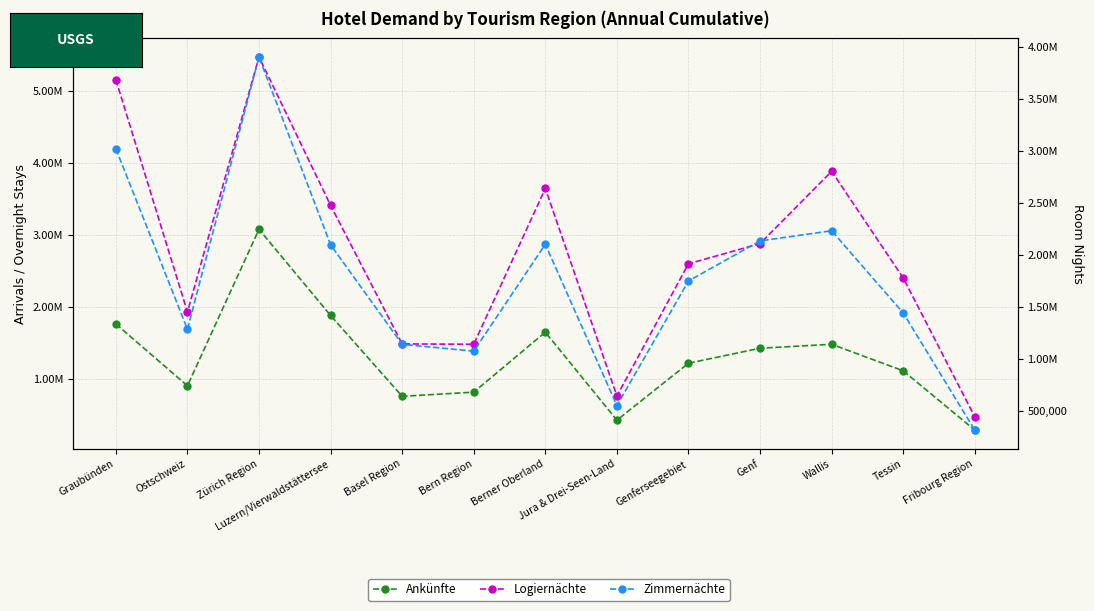

Reading right to left, list all the values displayed in this chart.

Ankünfte: Fribourg Region=290091	Tessin=1114519	Wallis=1483301	Genf=1428347	Genferseegebiet=1219956	Jura & Drei-Seen-Land=428070	Berner Oberland=1651711	Bern Region=817854	Basel Region=760026	Luzern/Vierwaldstättersee=1883923	Zürich Region=3081144	Ostschweiz=906279	Graubünden=1765956
Logiernächte: Fribourg Region=473397	Tessin=2405434	Wallis=3887712	Genf=2883245	Genferseegebiet=2602503	Jura & Drei-Seen-Land=764456	Berner Oberland=3649330	Bern Region=1483595	Basel Region=1488452	Luzern/Vierwaldstättersee=3414116	Zürich Region=5477612	Ostschweiz=1933056	Graubünden=5160975
Zimmernächte: Fribourg Region=311187	Tessin=1438631	Wallis=2230468	Genf=2132604	Genferseegebiet=1747263	Jura & Drei-Seen-Land=547140	Berner Oberland=2100019	Bern Region=1071366	Basel Region=1136944	Luzern/Vierwaldstättersee=2095353	Zürich Region=3903476	Ostschweiz=1282421	Graubünden=3019662